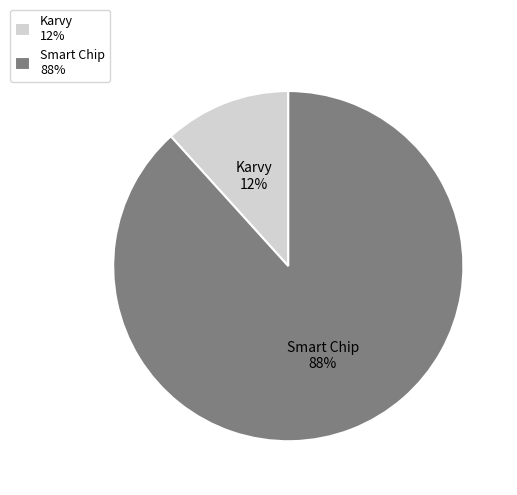

True or false: Karvy accounts for 12% of the total.

True